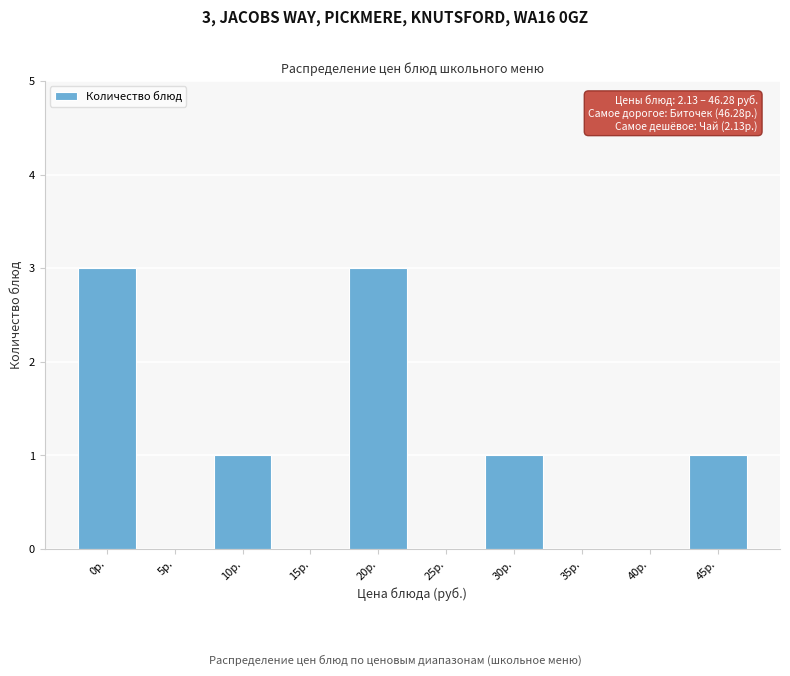

Reading right to left, what are all the values shown in this chart?

45р.=1	40р.=0	35р.=0	30р.=1	25р.=0	20р.=3	15р.=0	10р.=1	5р.=0	0р.=3